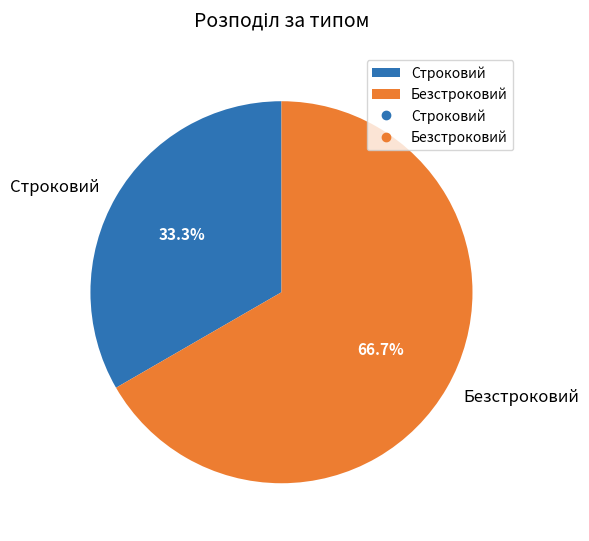

Which slice is the largest?

Безстроковий